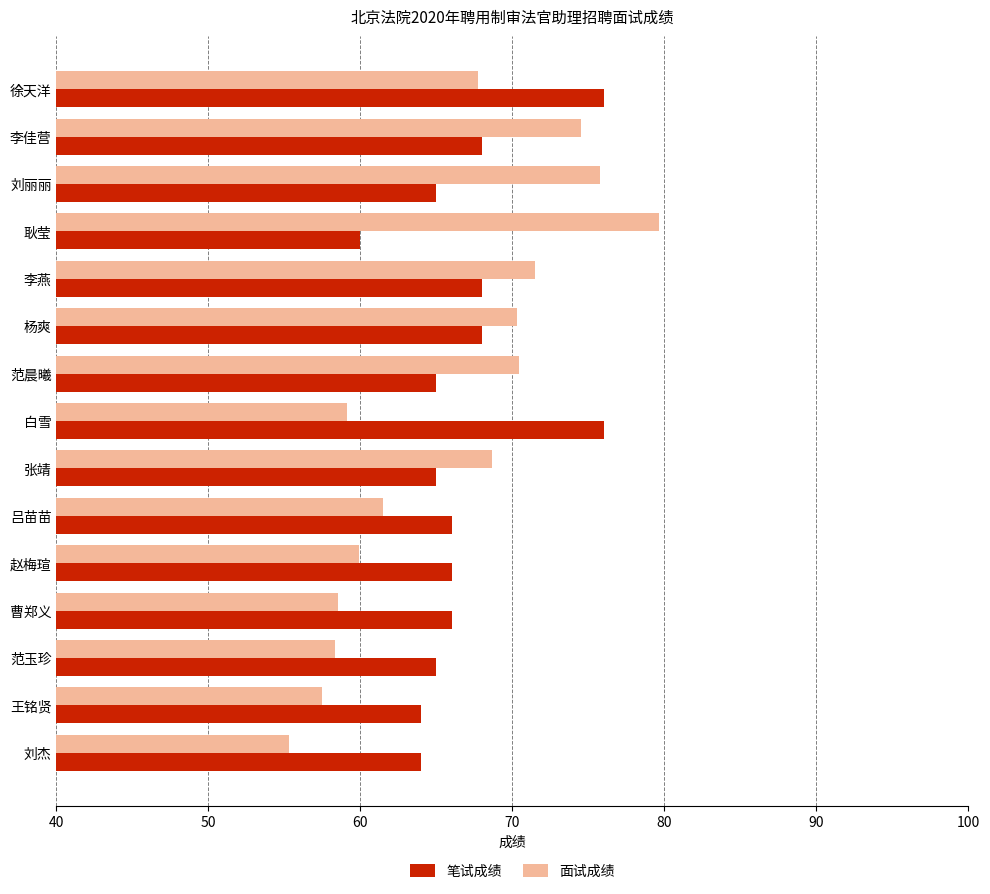

What is the difference between the 面试成绩 values at 杨爽 and 赵梅瑄?

10.4